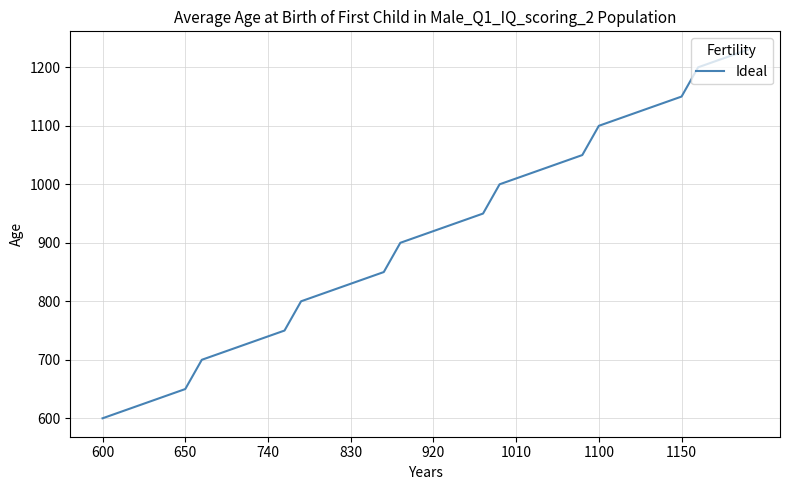

What is the difference between the maximum and minimum values?

630